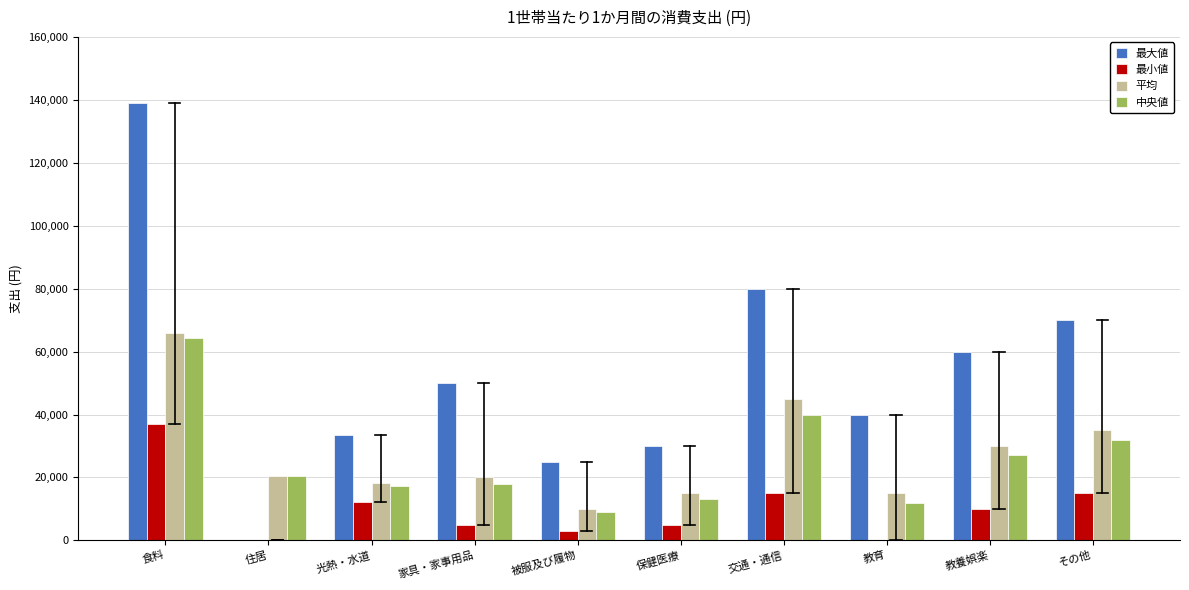

True or false: 最小値 has a value of 0 at 教育.

True